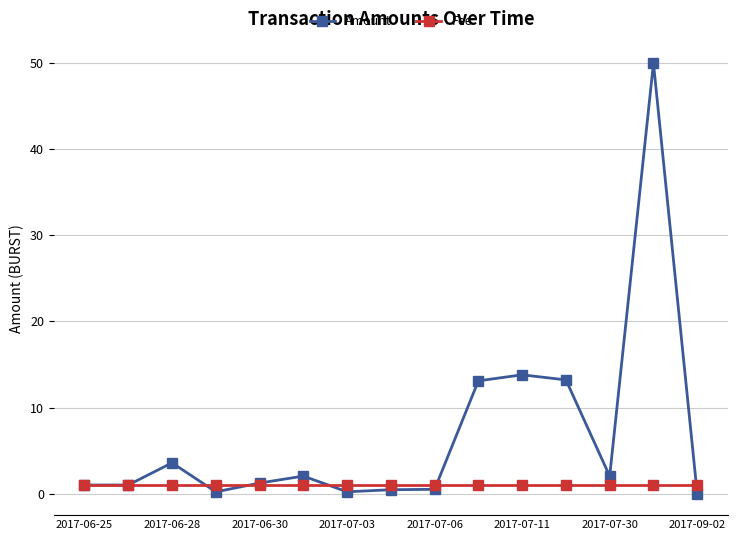

True or false: Fee and Amount cross at least once.

True